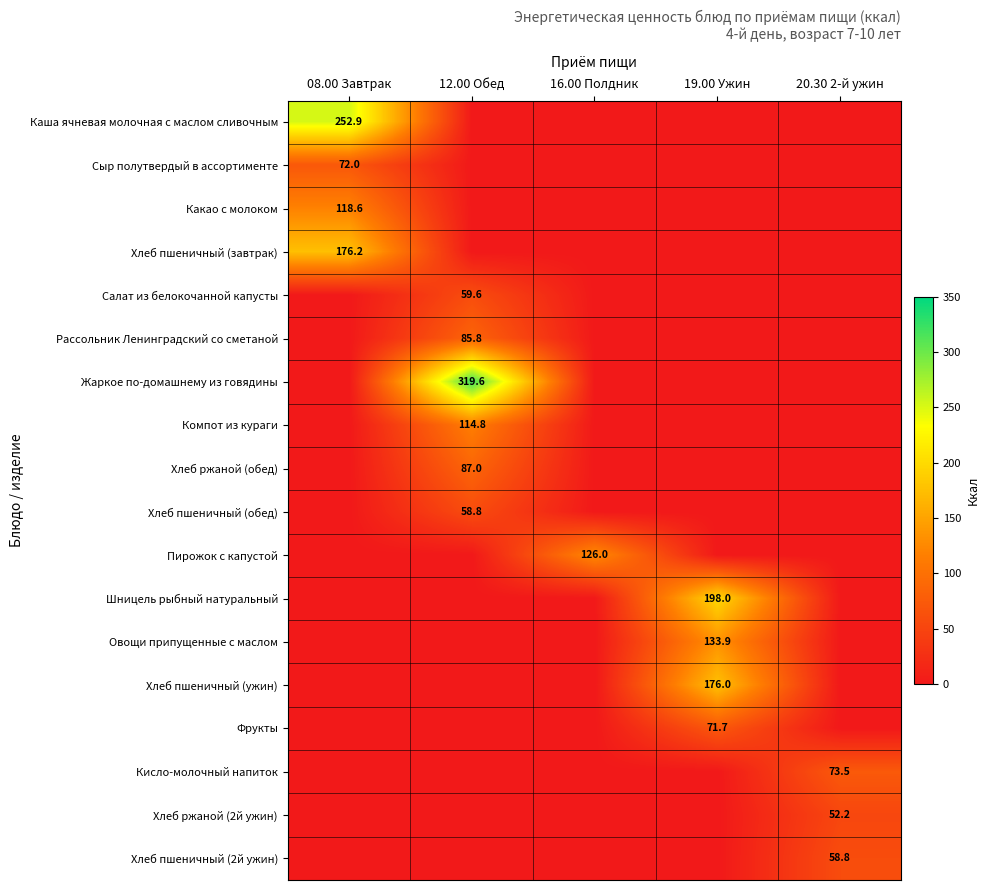

True or false: Овощи припущенные с маслом has a value of 35.3 at 19.00 Ужин.

False